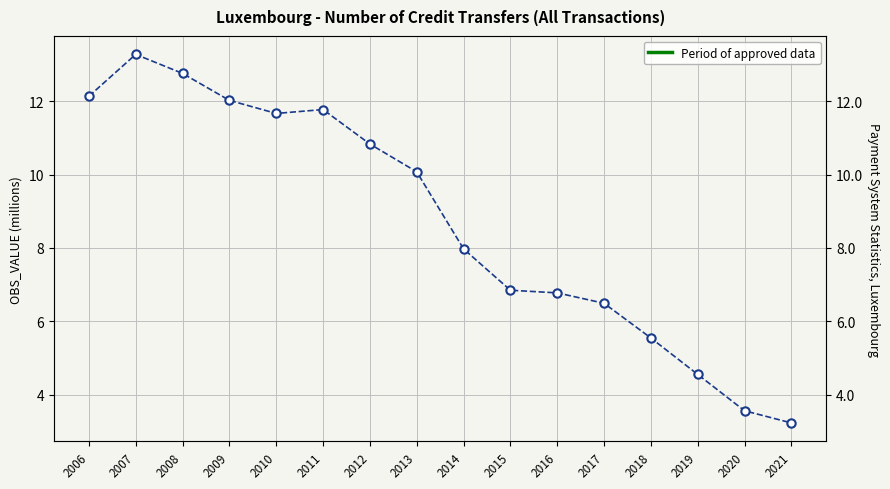

At which label is the value closest to 8?

2014